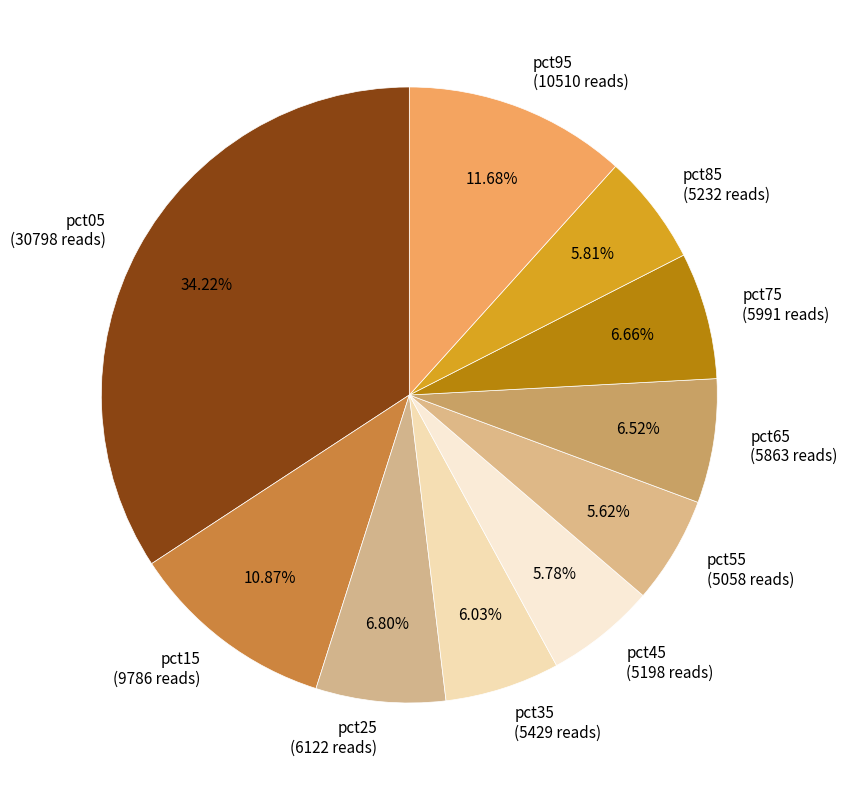

Which has a higher value, pct95 (10510 reads) or pct65 (5863 reads)?

pct95 (10510 reads)